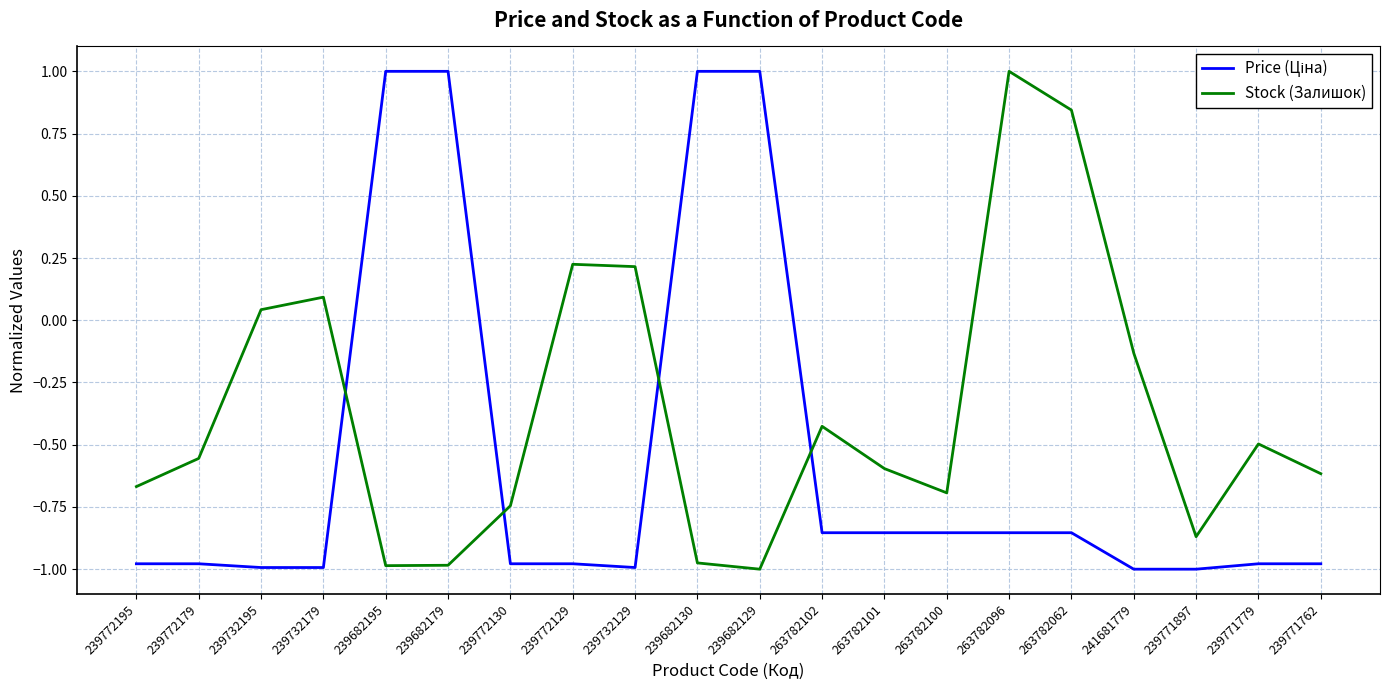

True or false: Stock (Залишок) has a value of -1.0 at 239682195.

True